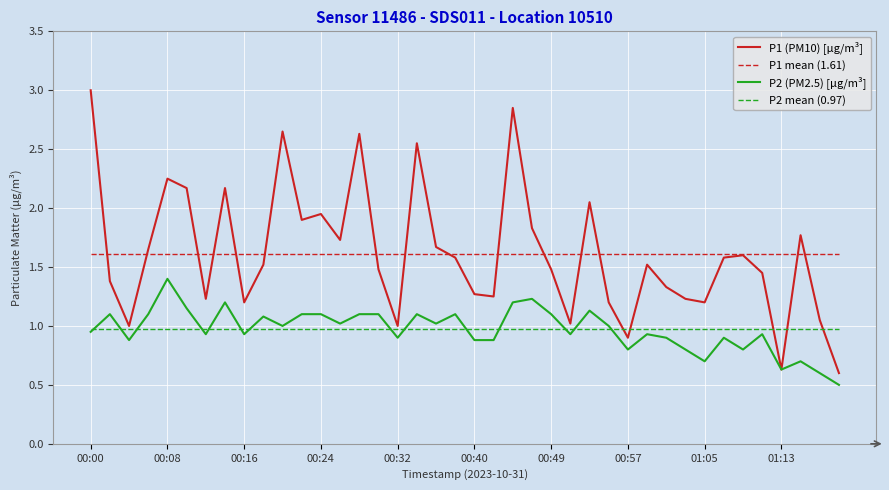

True or false: P2 (PM2.5) [µg/m³] and P1 (PM10) [µg/m³] intersect in this chart.

False